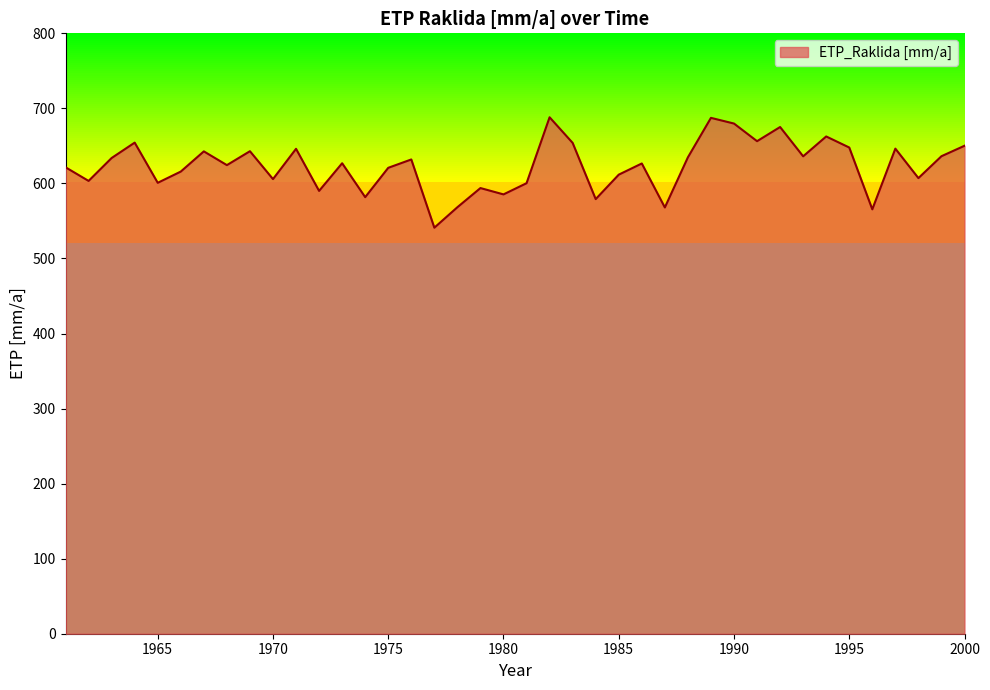

True or false: the data shows 636.1 at 1993.

True